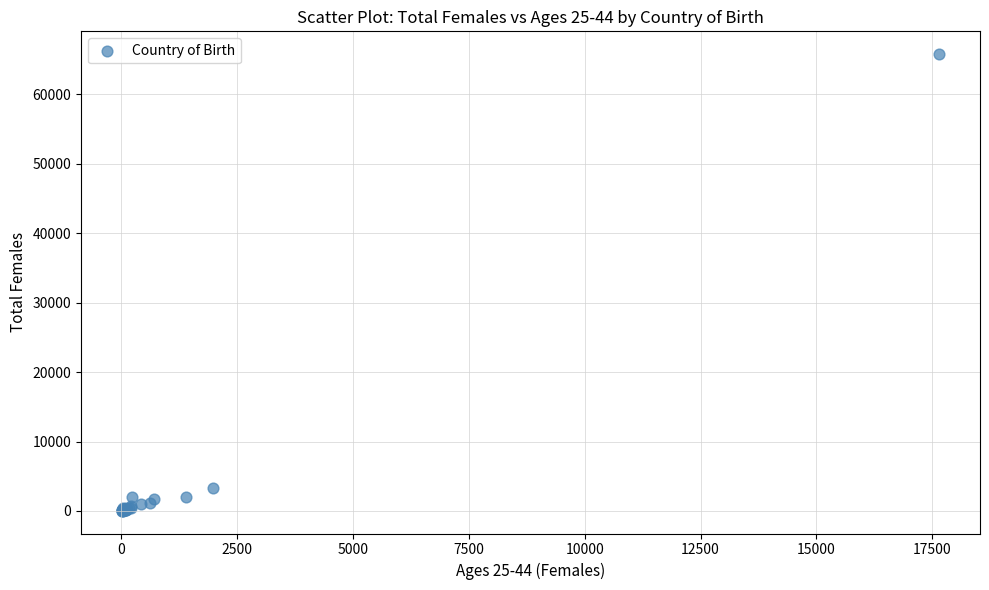

What Y value in the scatter plot is closest to 32896?

3318